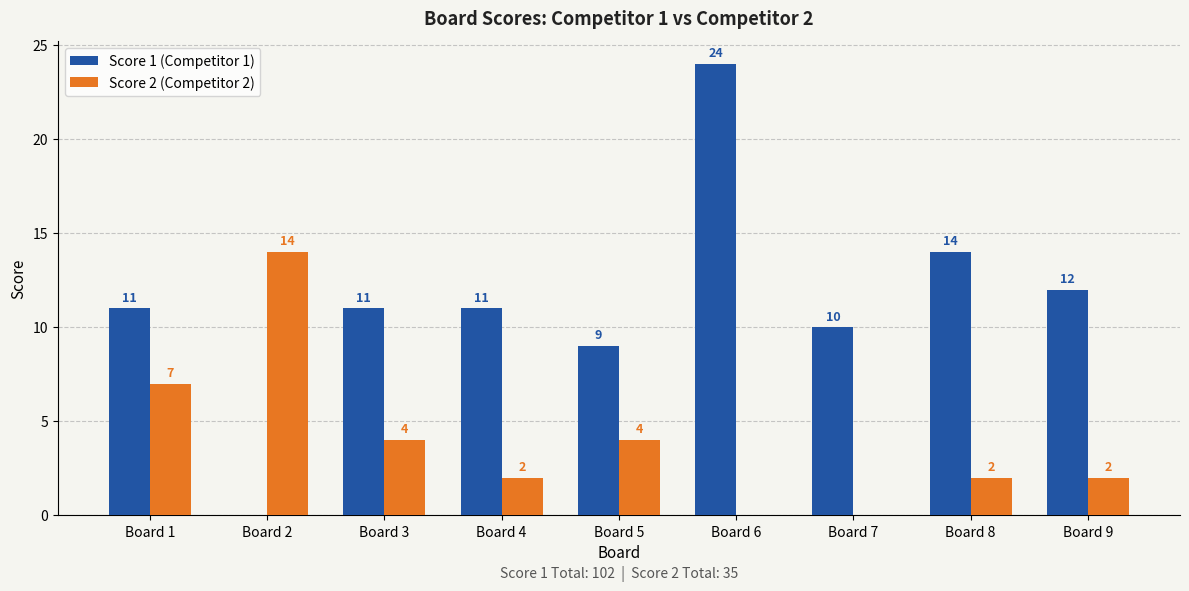

Is the value of Score 2 (Competitor 2) at Board 5 greater than the value of Score 1 (Competitor 1) at Board 2?

Yes